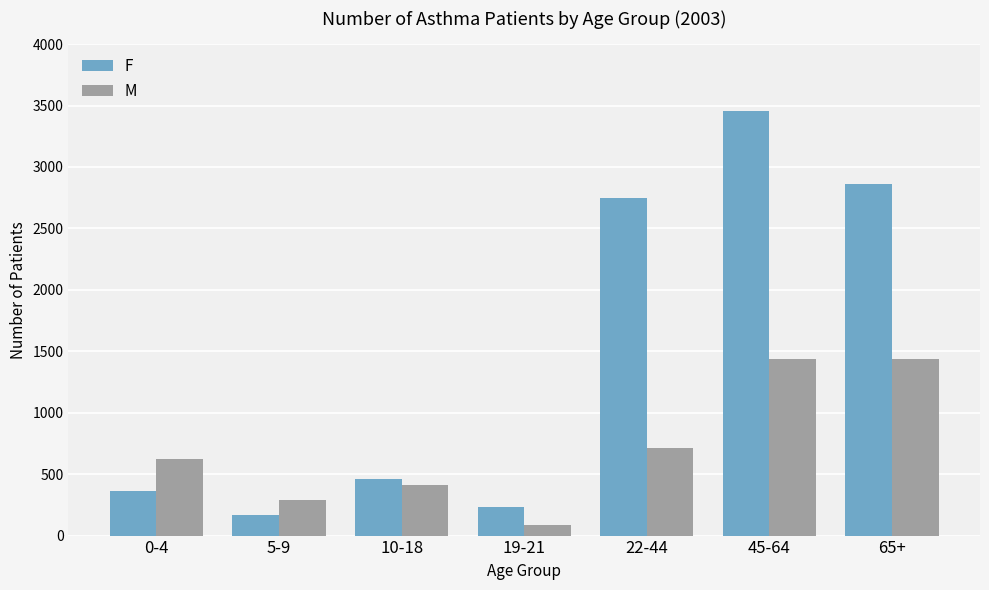

The value of F at 65+ is 4247. True or false?

False